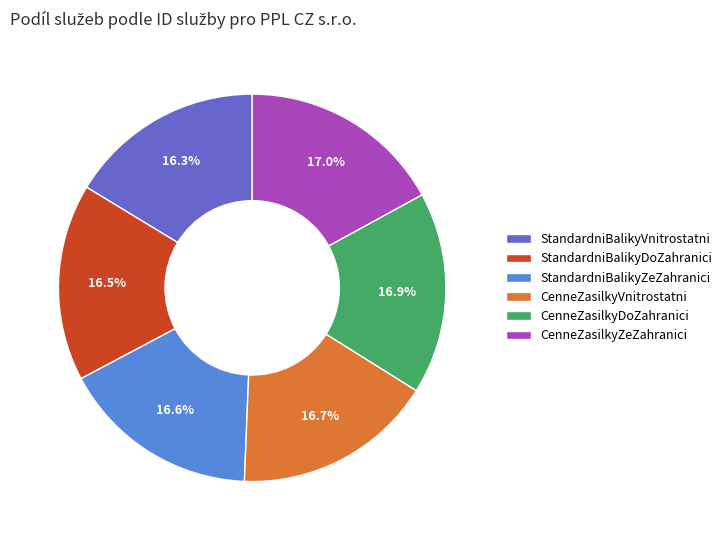

How many slices are in this pie chart?

6